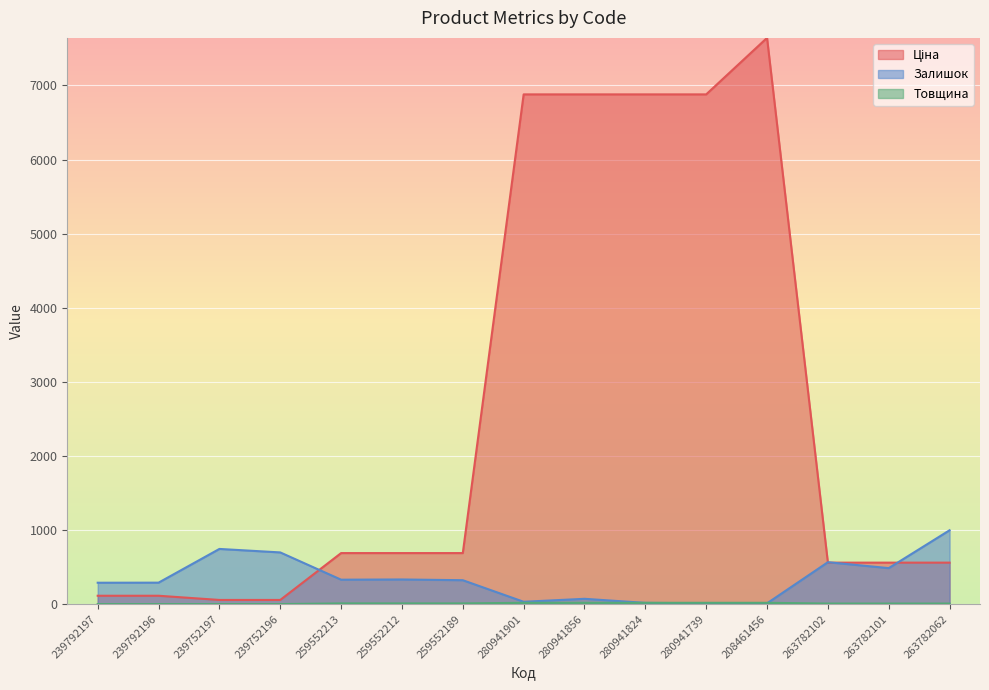

What is the sum of all Товщина values?

148.0